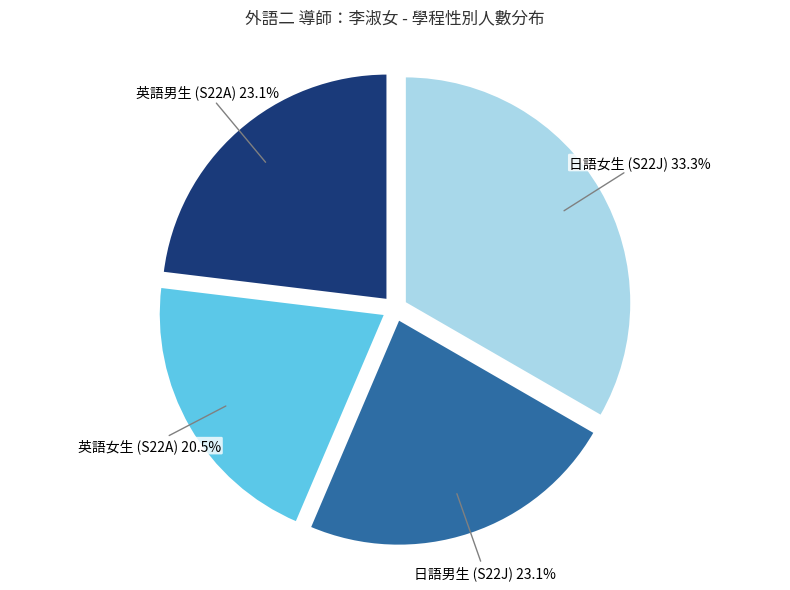

Is there a majority slice in this chart?

No